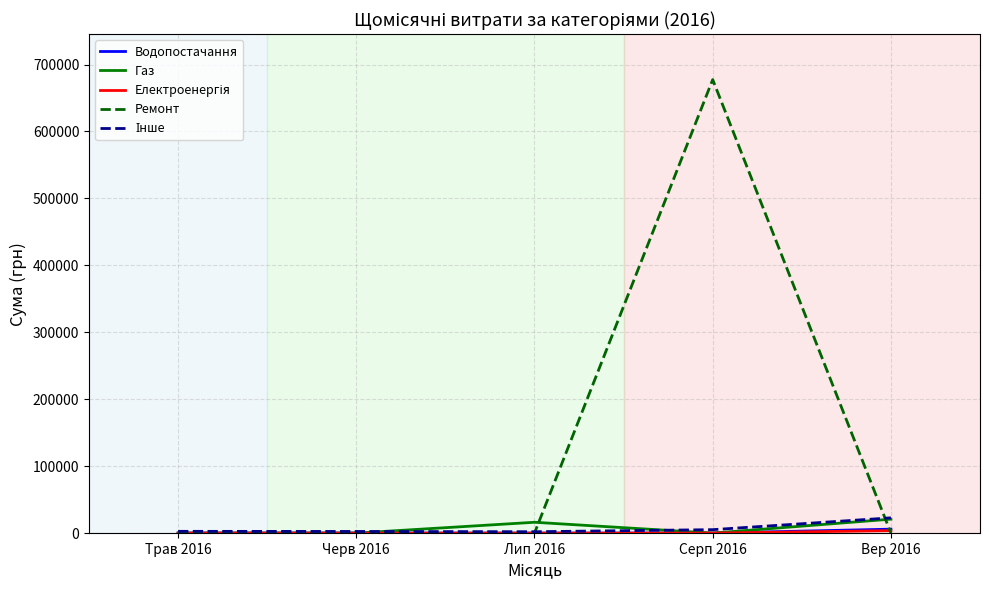

Which category has the highest value across all series?

Серп 2016